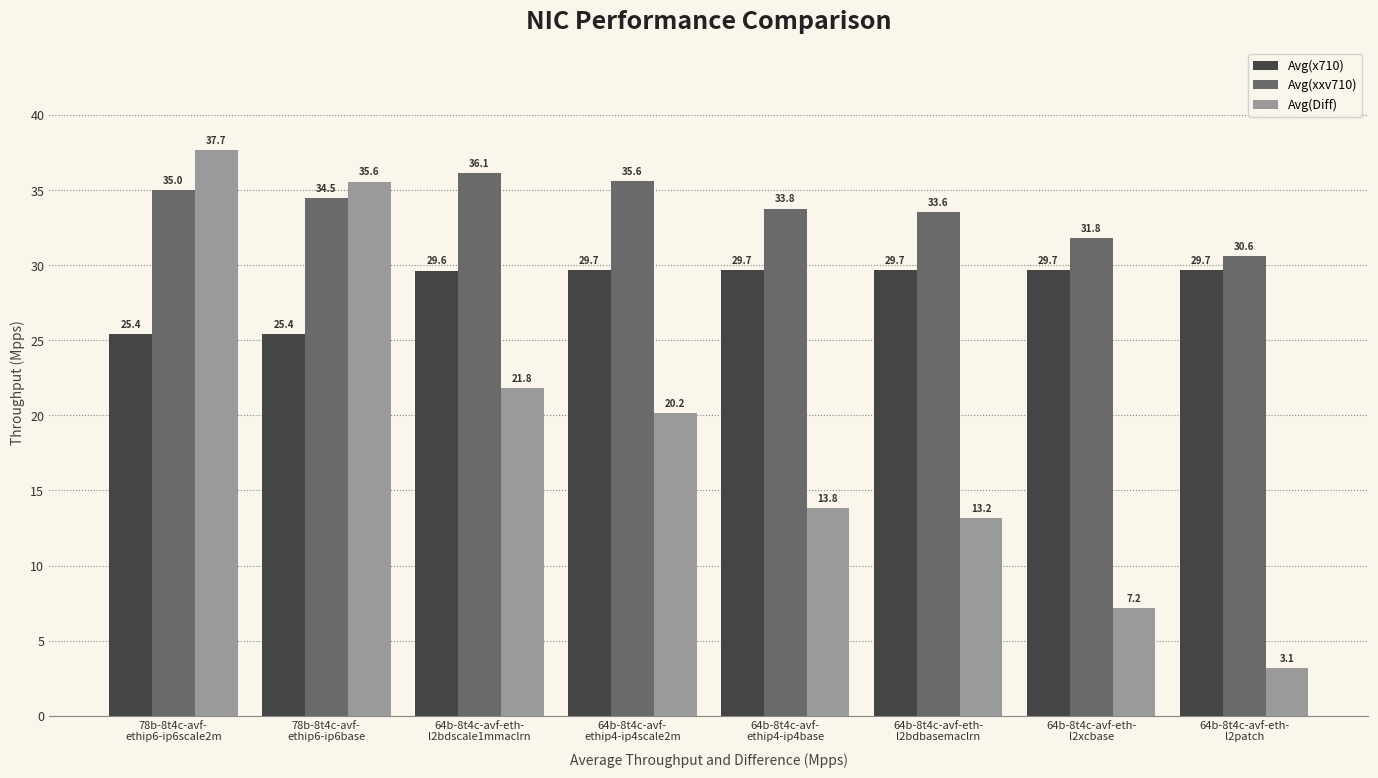

What is the label of the 2nd bar from the left?

78b-8t4c-avf-
ethip6-ip6base